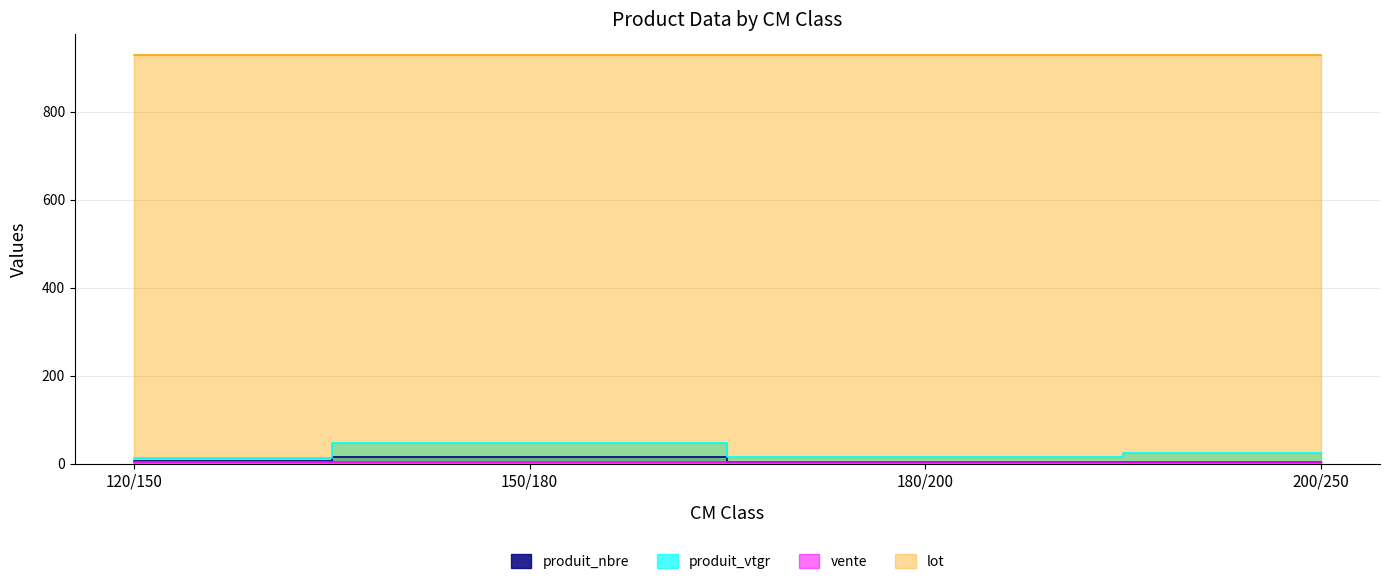

What is the sum of the produit_vtgr values at 150/180 and 180/200?

62.7